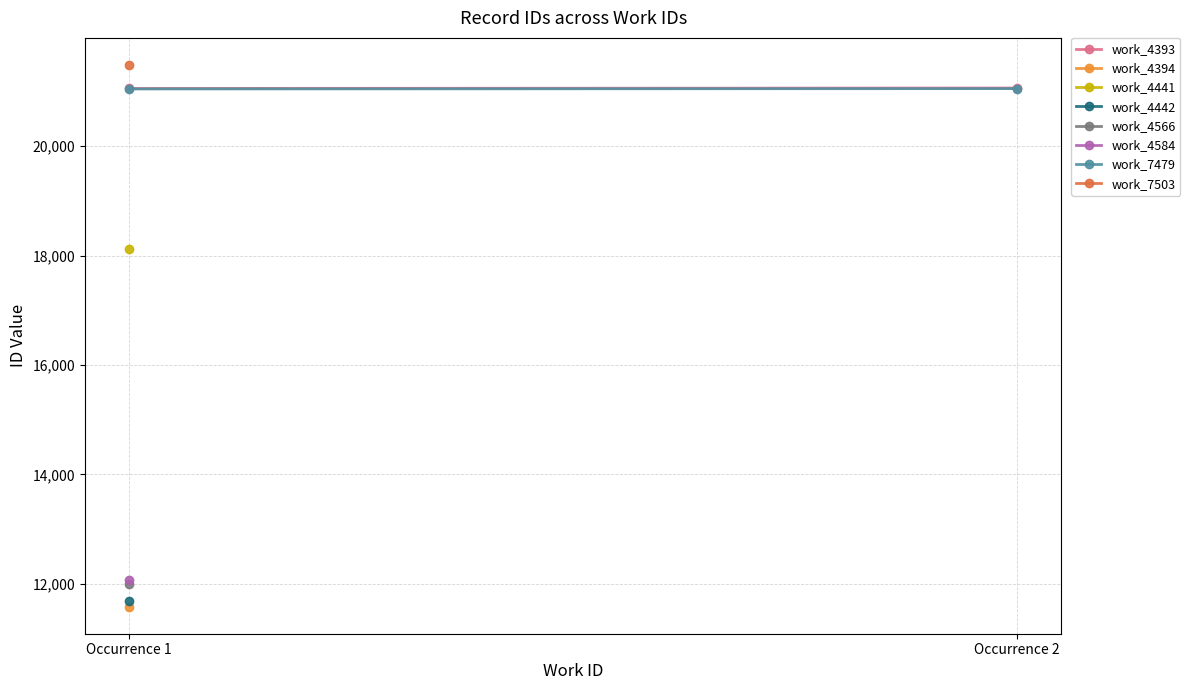

Which series changed the most between Occurrence 1 and Occurrence 2?

work_4393